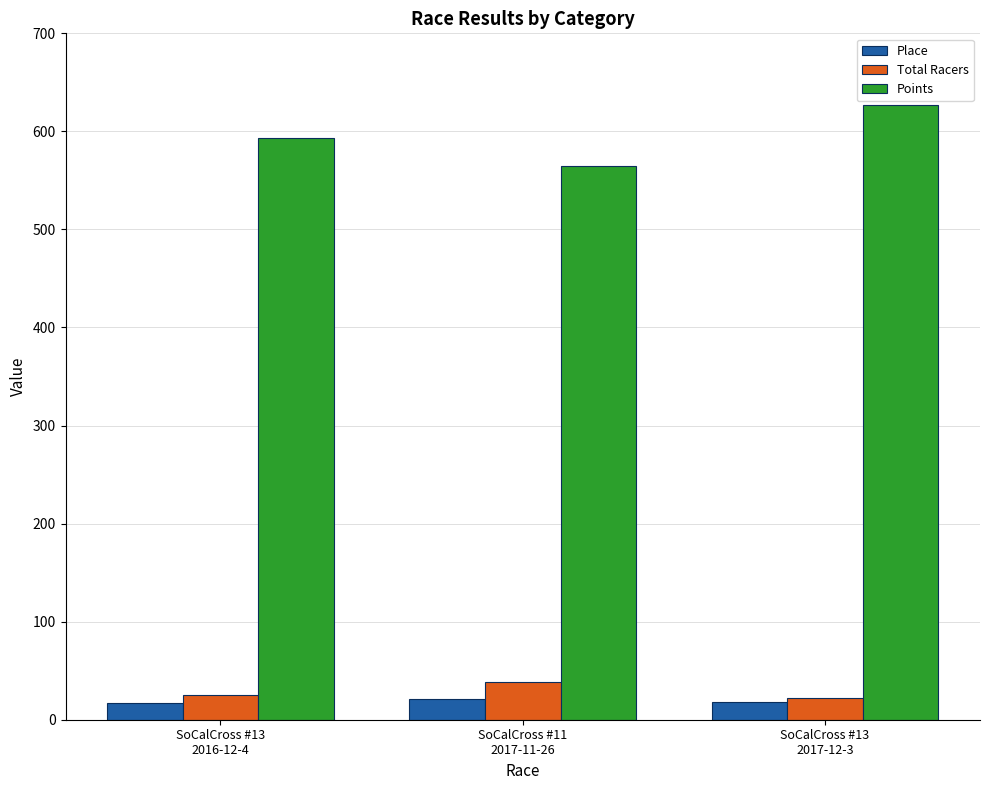

What is the maximum value for Total Racers?

38.0